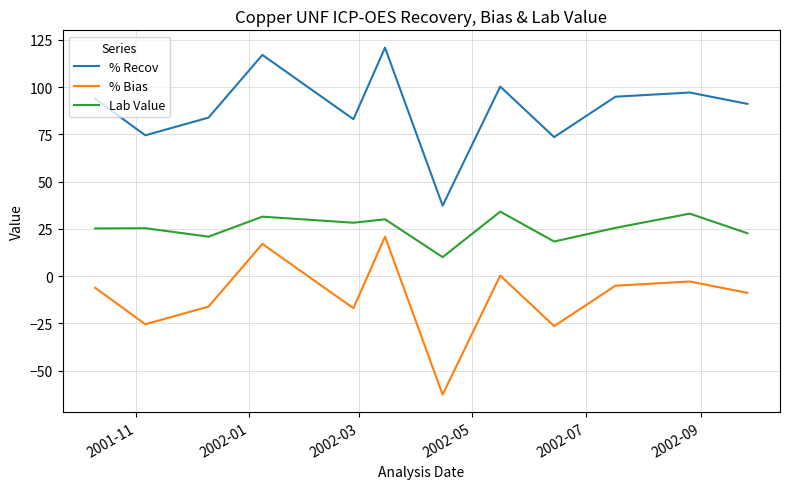

True or false: % Bias and Lab Value intersect in this chart.

False